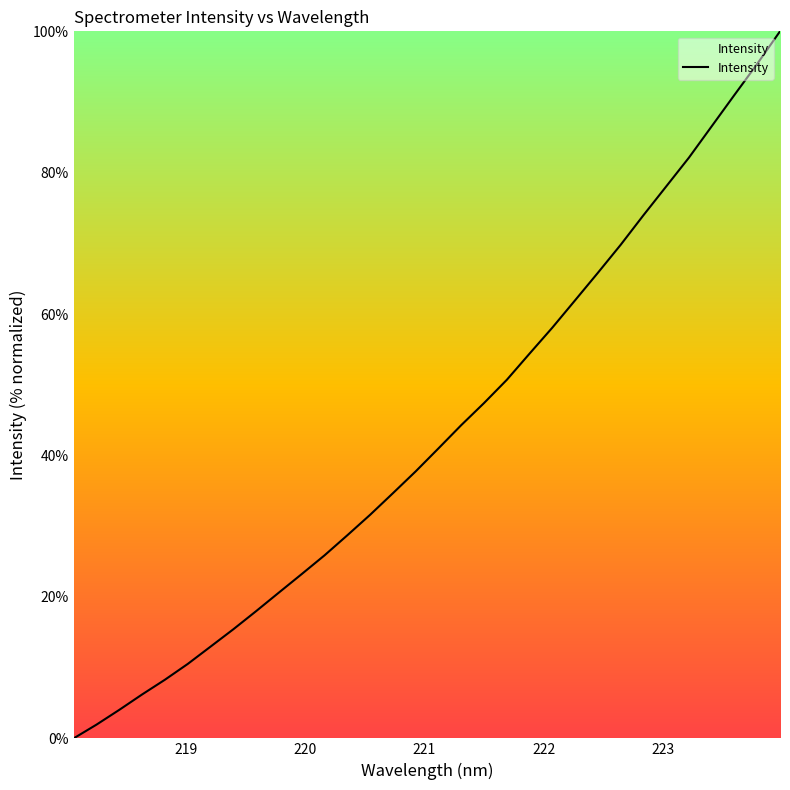

What is the greatest value displayed?

100.0